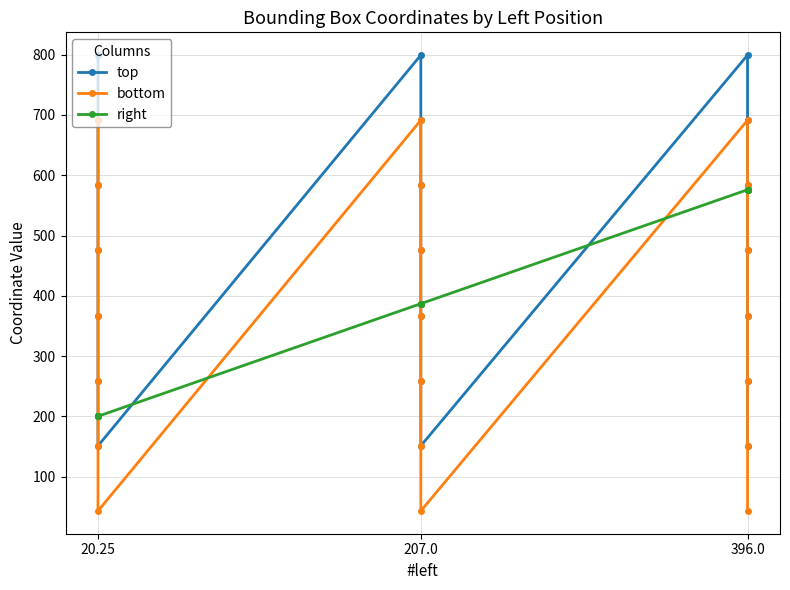

At which category does top reach its first local valley?

20.25